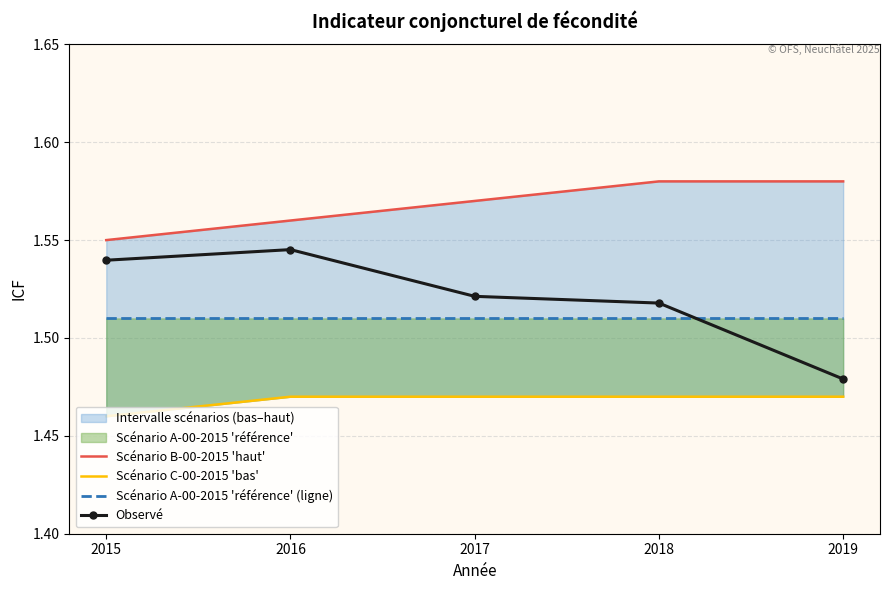

The Scénario C-00-2015 'bas' series shows 1.5 at 2017. True or false?

True